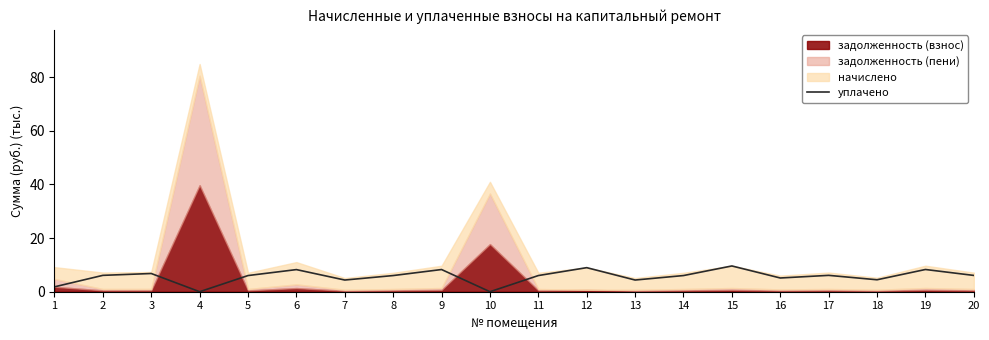

List the labels in order of value, largest first.

15, 12, 19, 9, 6, 3, 2, 17, 20, 5, 8, 11, 14, 16, 18, 7, 13, 1, 4, 10